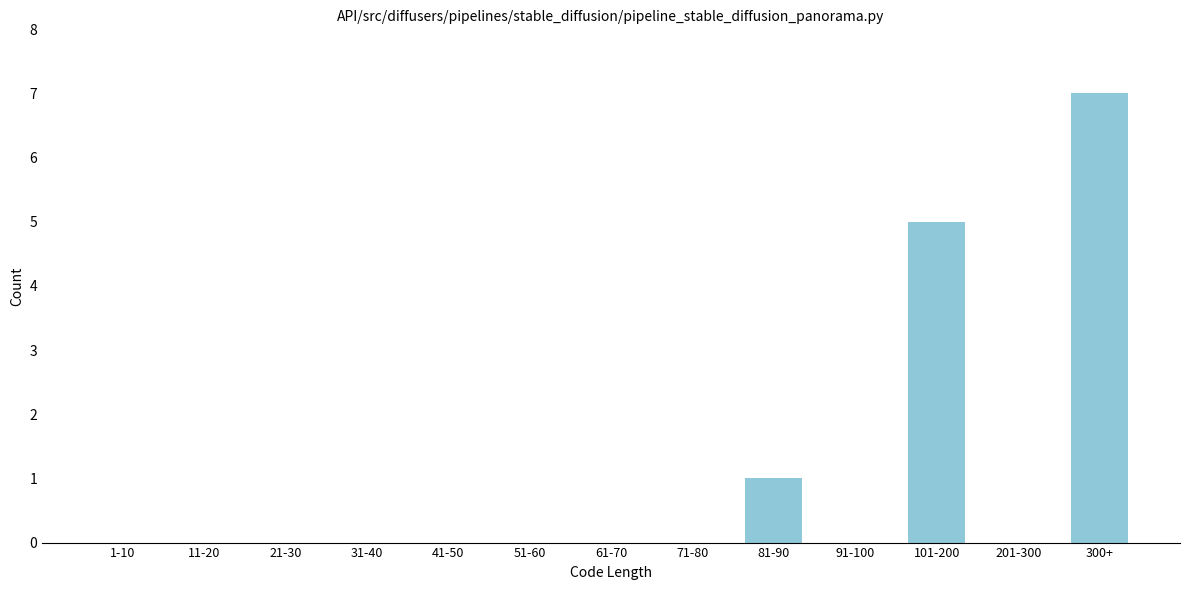

Reading left to right, extract all data points from this chart.

1-10=0	11-20=0	21-30=0	31-40=0	41-50=0	51-60=0	61-70=0	71-80=0	81-90=1	91-100=0	101-200=5	201-300=0	300+=7